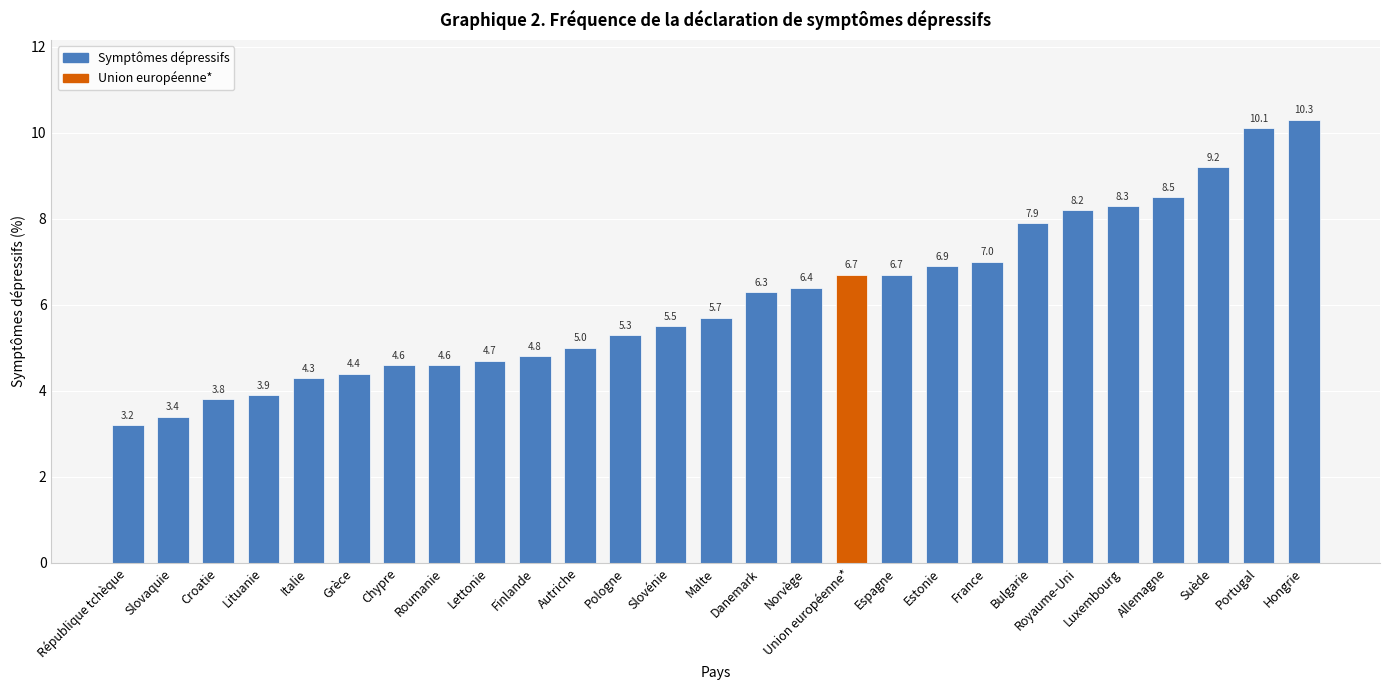

Count the number of data series in this chart.

1